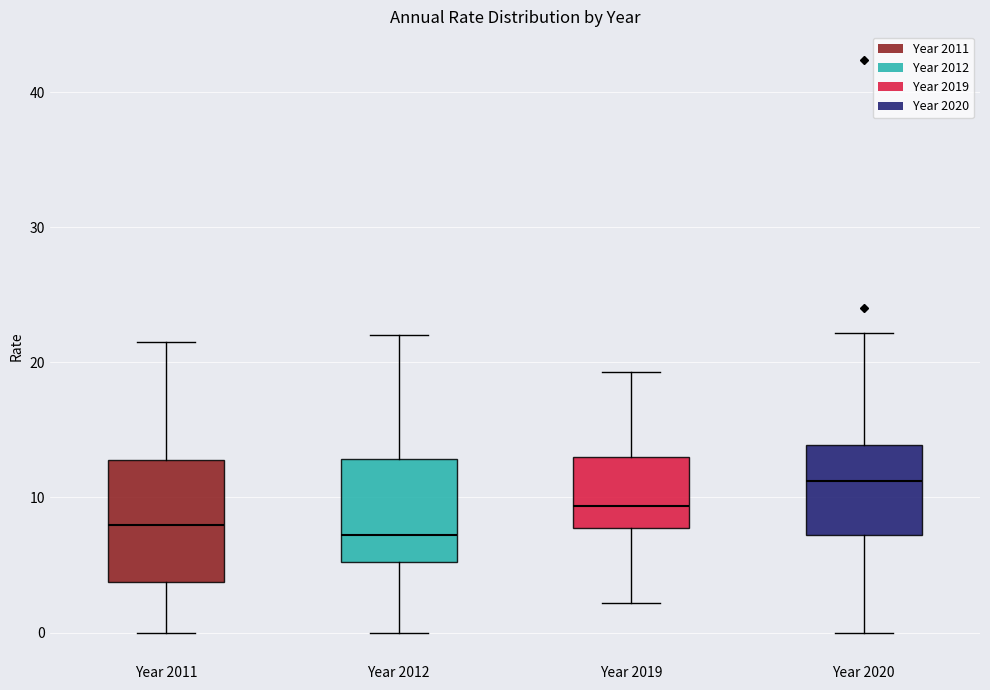

Comparing the boxes themselves (not the whiskers), which one is the tallest?

Year 2011